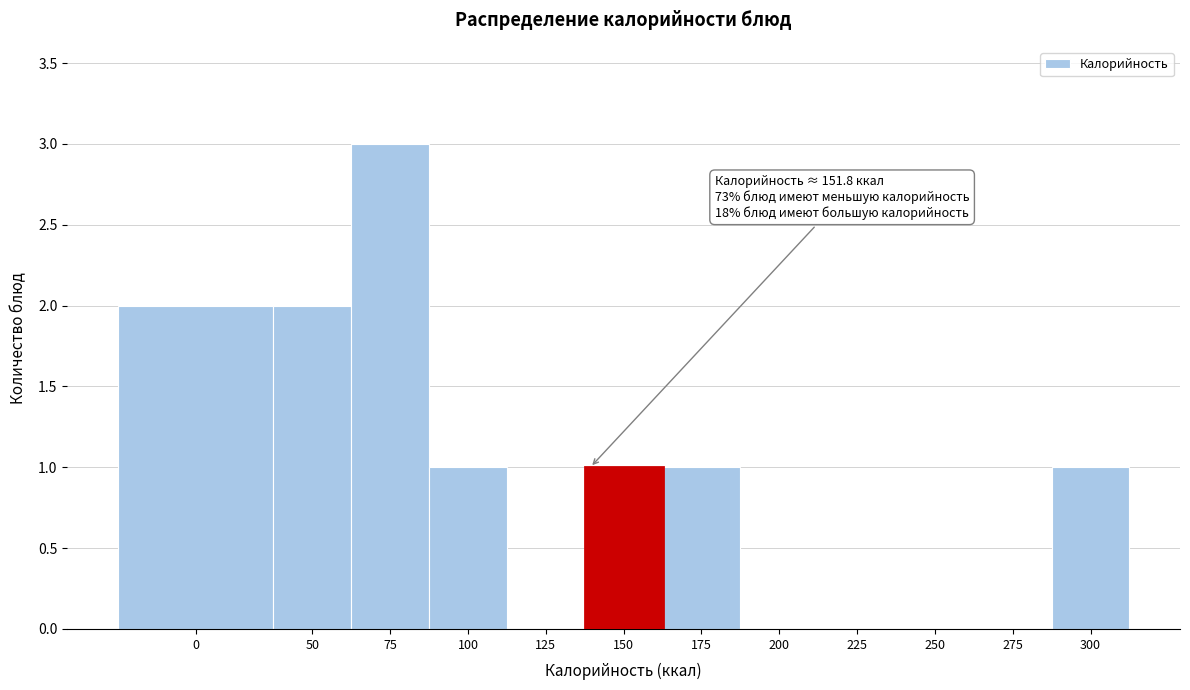

Reading right to left, extract all data points from this chart.

300=1	275=0	250=0	225=0	200=0	175=1	150=1	125=0	100=1	75=3	50=2	0=2